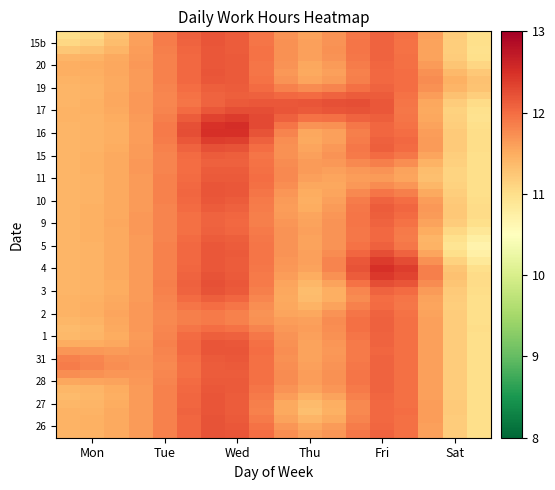

Count the number of data series in this chart.

18